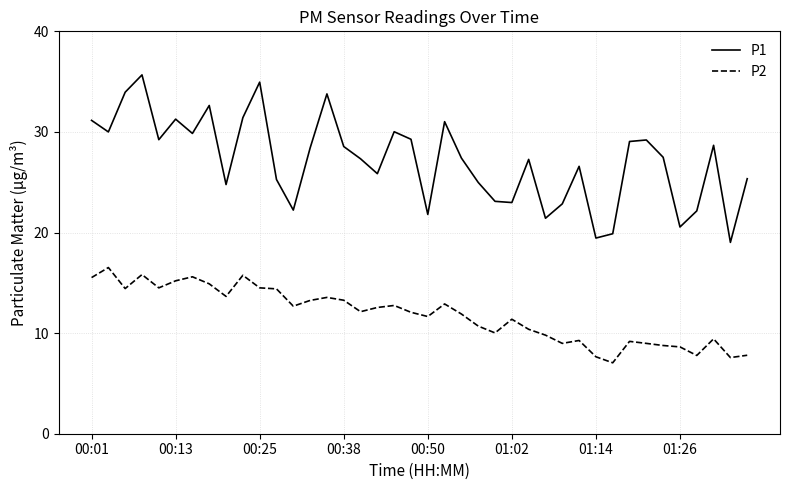

What is the difference between the maximum and minimum values in the P2 series?

9.5